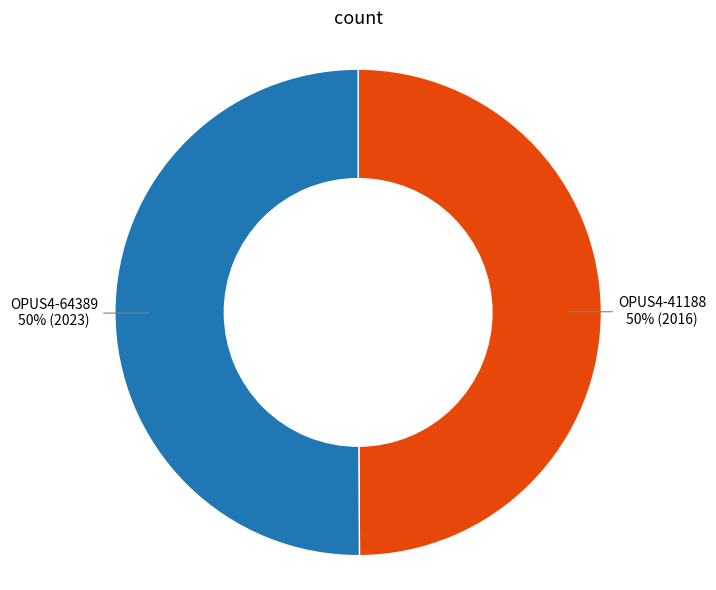

To the nearest percent, what is the average slice percentage?

50%